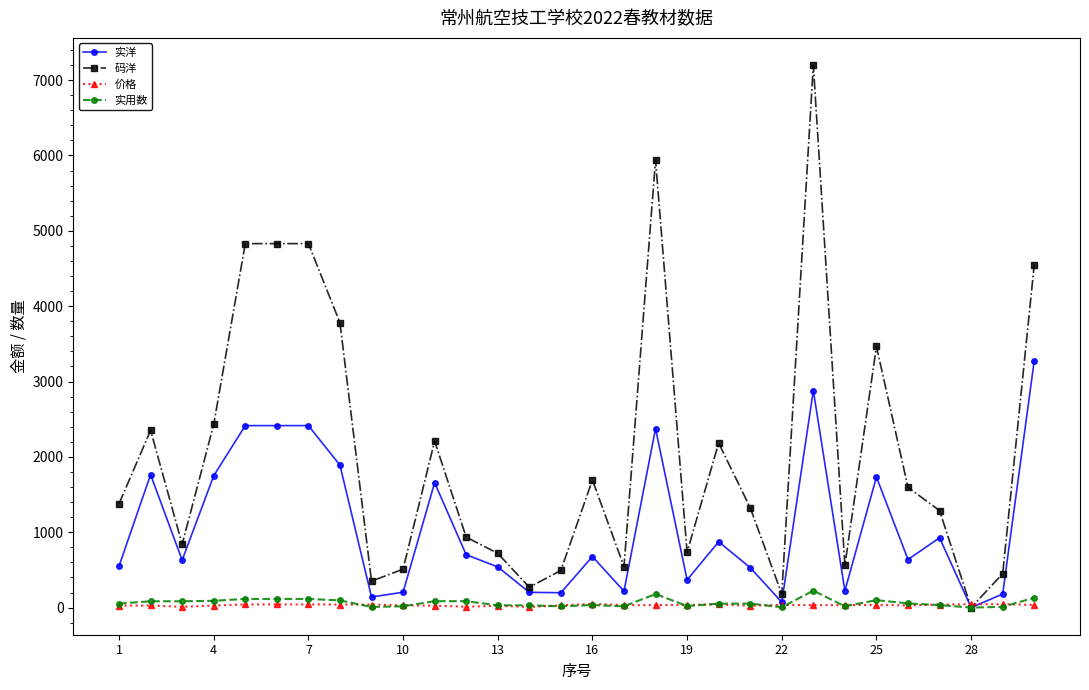

What is the difference between the maximum and minimum values in the 价格 series?

40.8